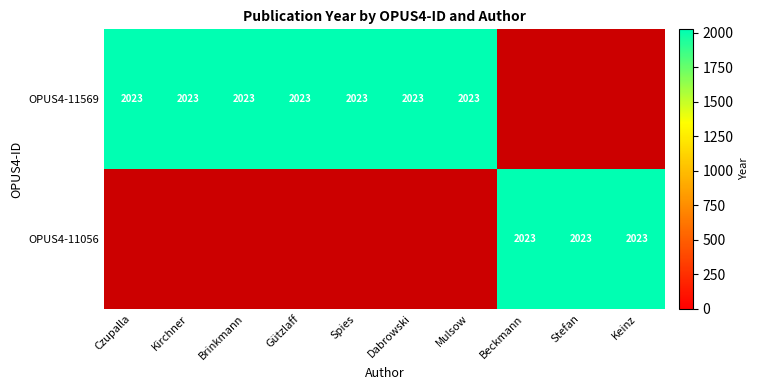

The value of OPUS4-11569 at Brinkmann is 2023. True or false?

True